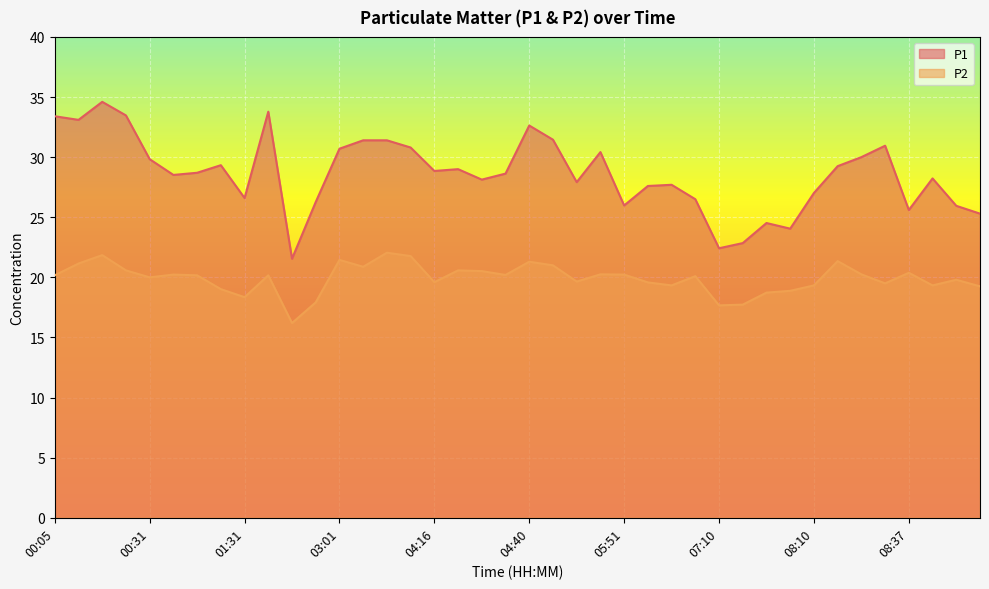

How many lines are shown in the chart?

2